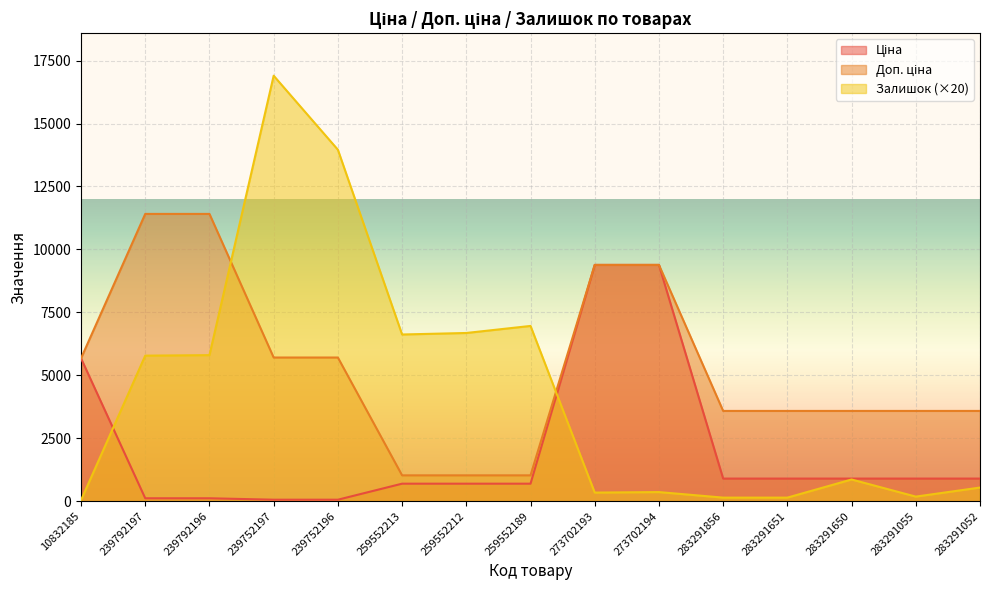

What position from the right is 283291650?

3